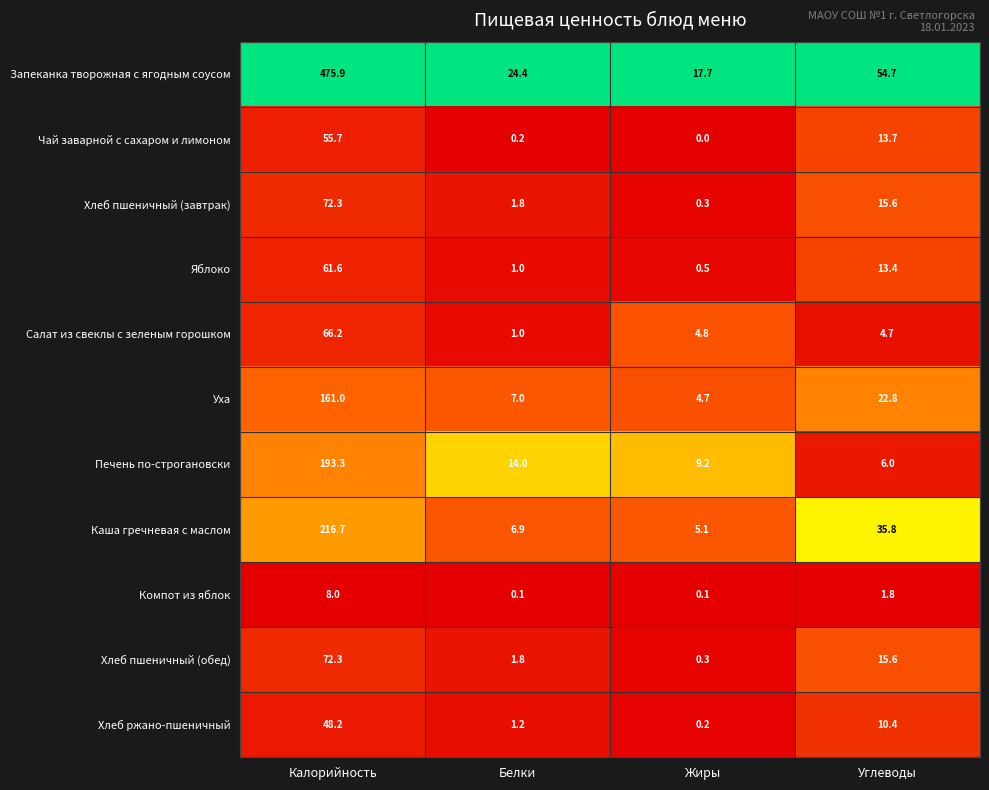

What is the average value of the Хлеб пшеничный (обед) series?

22.5